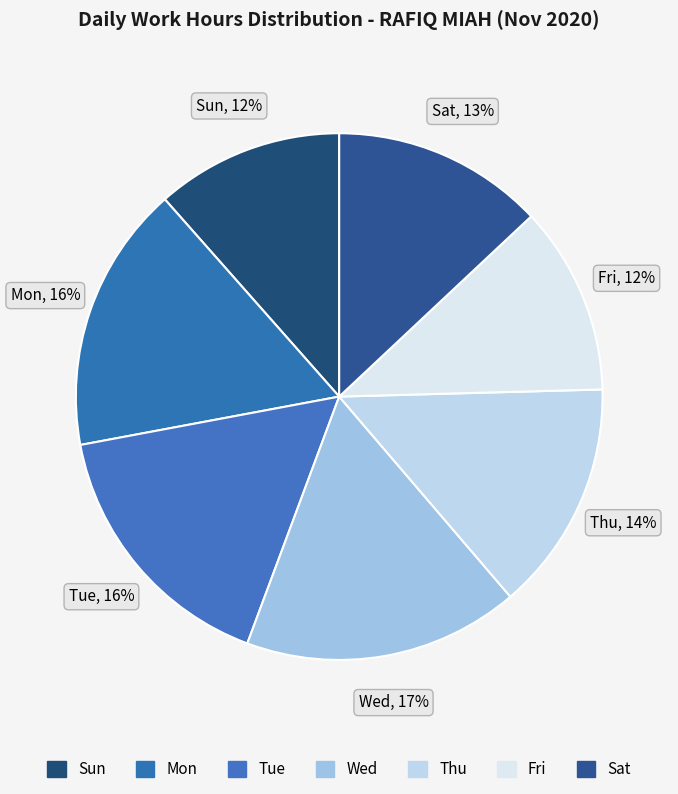

Does Mon account for over 50% of the chart?

No